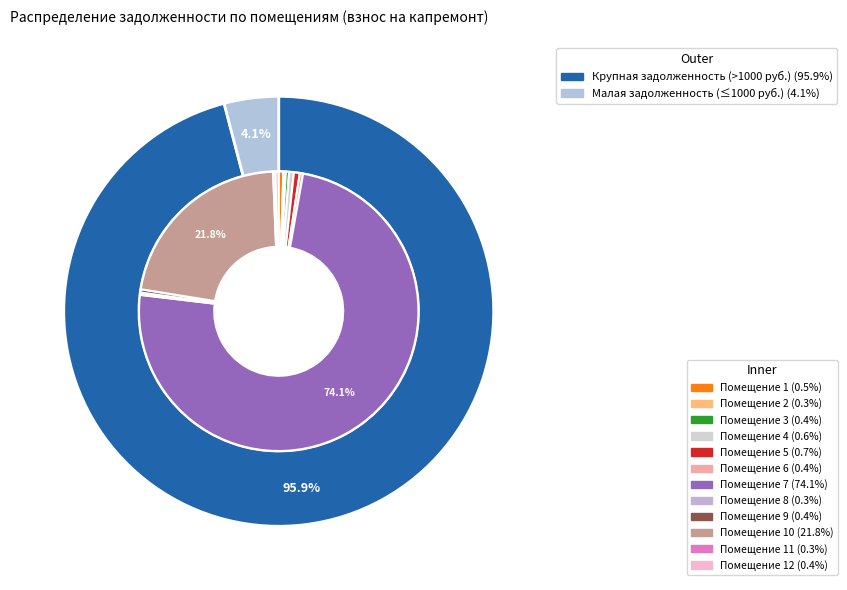

Is it true that 11 is 0% of the pie?

True